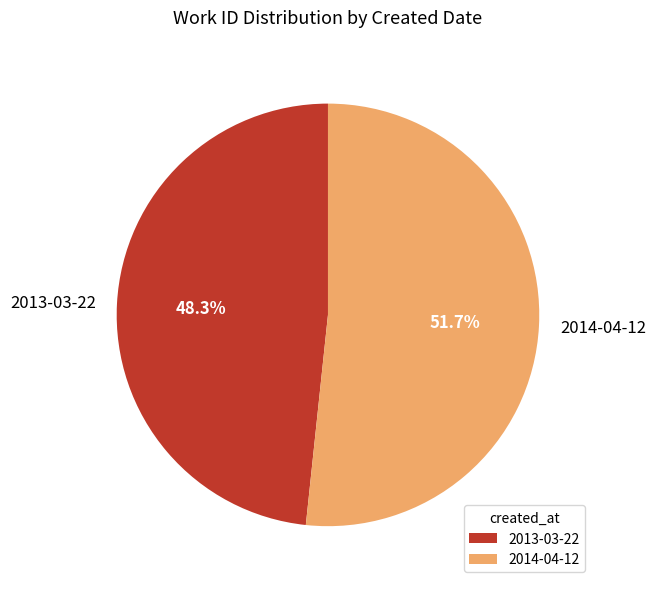

Between 2013-03-22 and 2014-04-12, which is larger?

2014-04-12